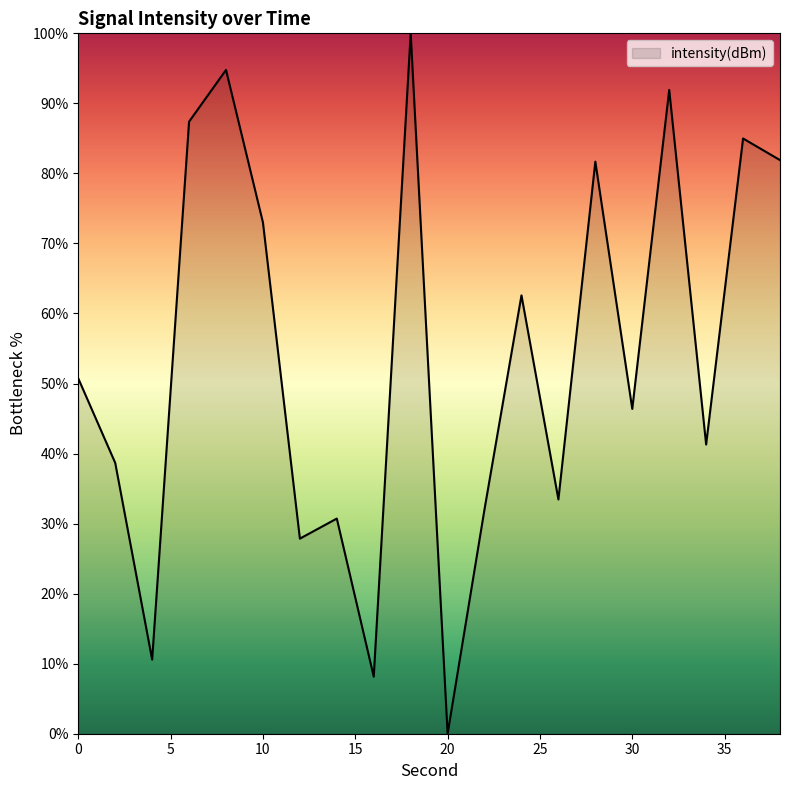

How many interior local valleys (lower than both neighbors) does the data have?

7